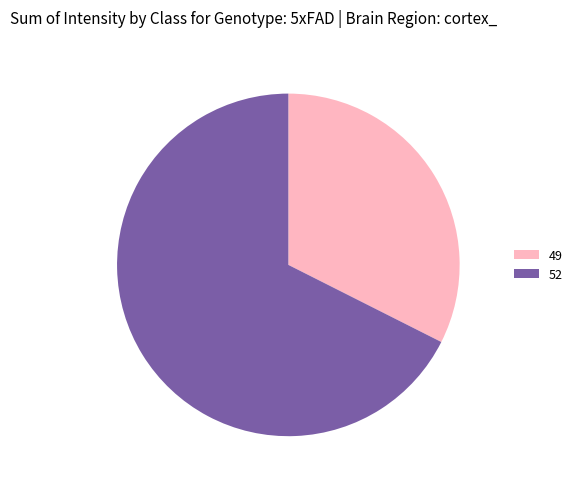

Which category accounts for the majority?

52